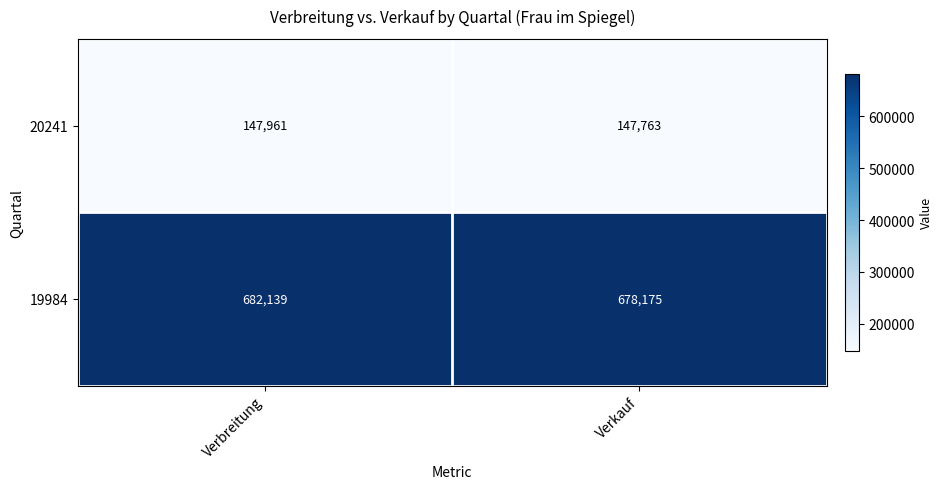

At which category does the chart reach its minimum across all series?

Verkauf